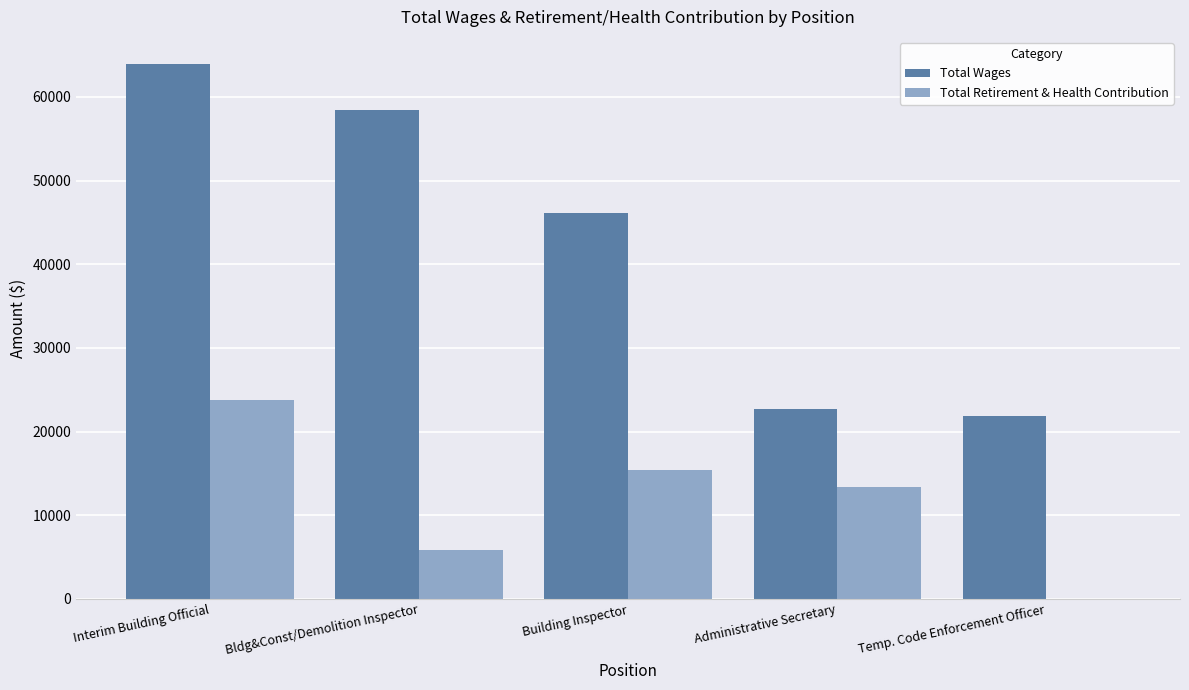

Is it true that Total Wages equals 22739 at Administrative Secretary?

True